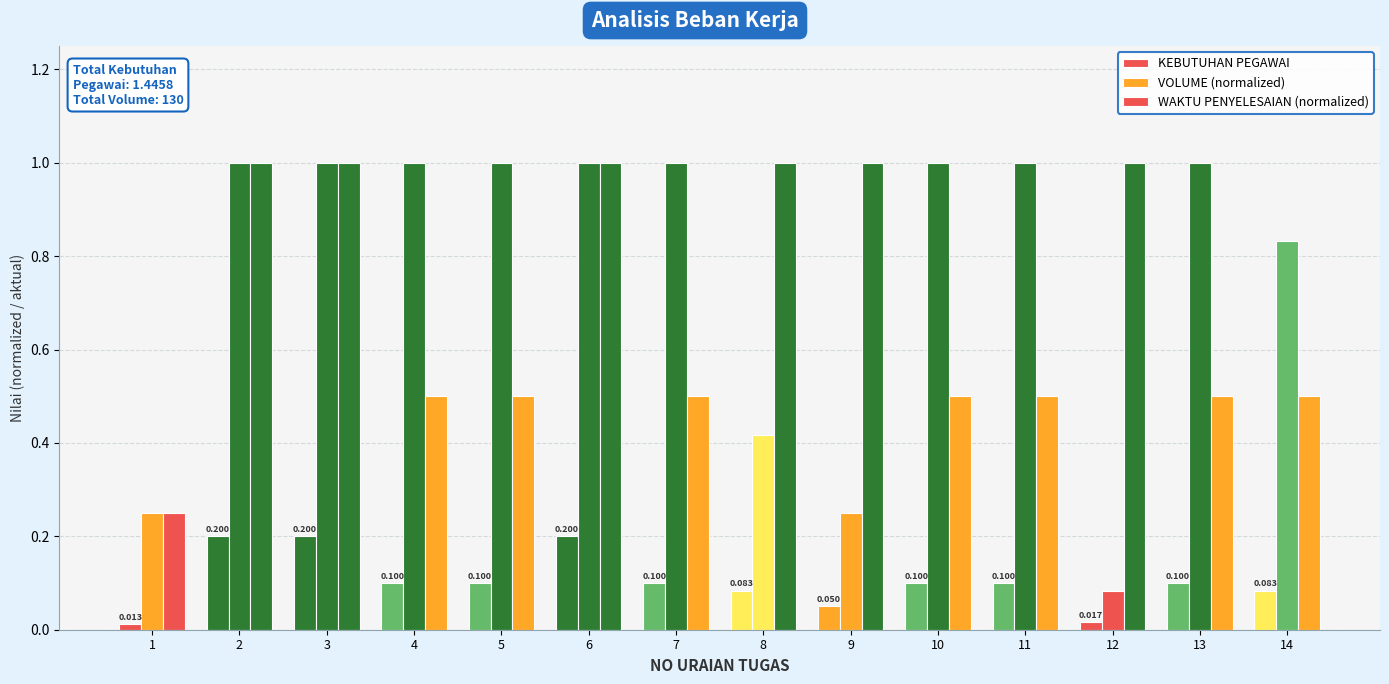

Are the bars horizontal?

No